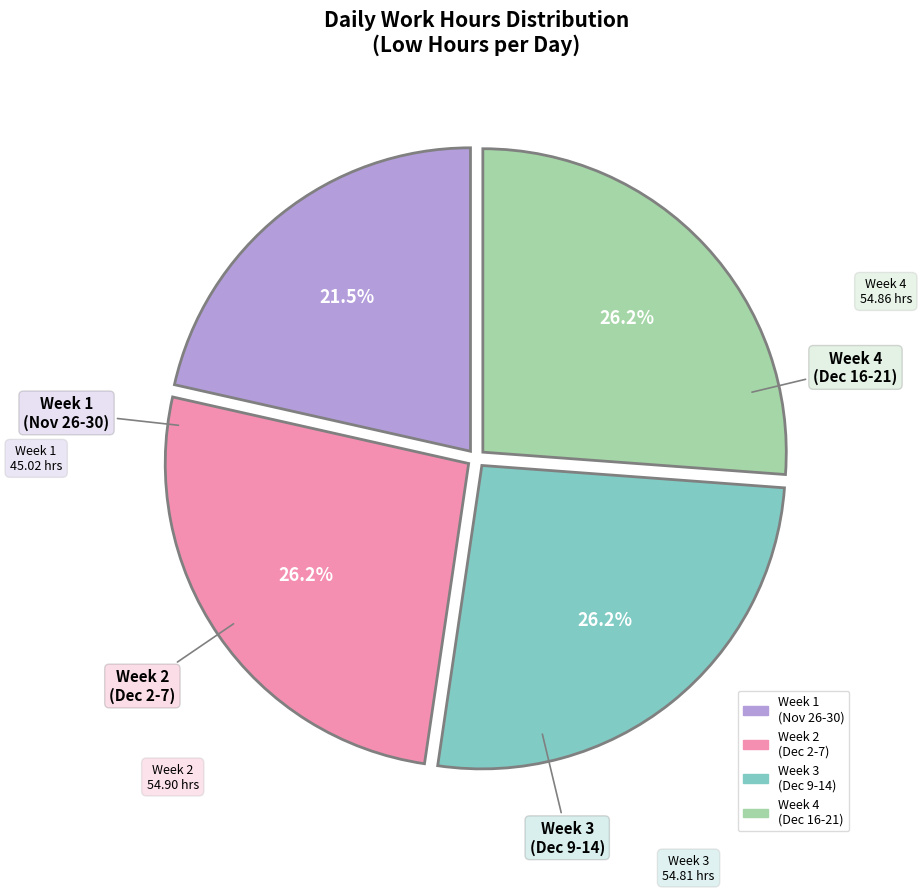

Does any single category account for the majority?

No